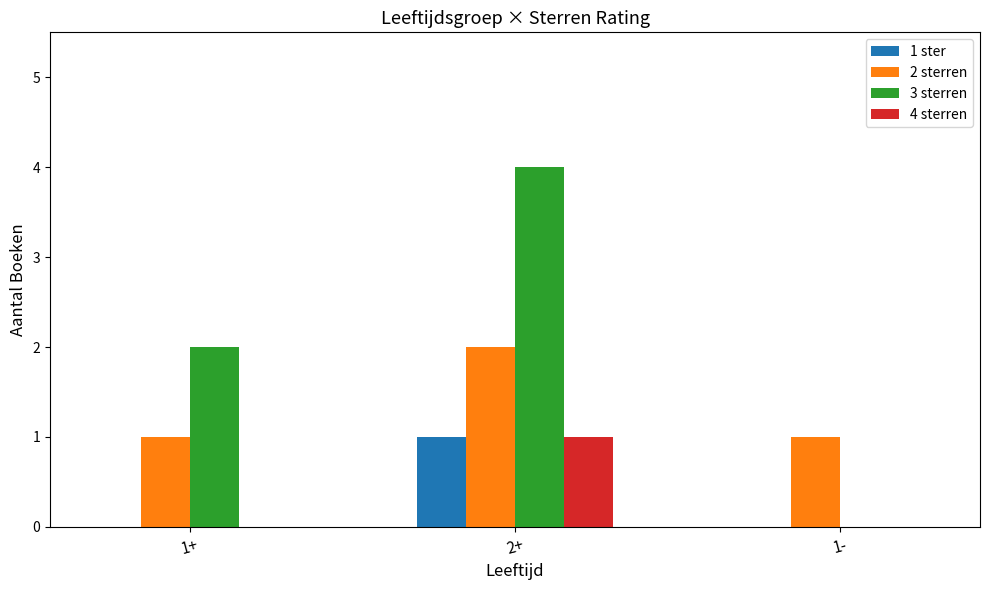

Is the value of 4 sterren at 1- greater than the value of 3 sterren at 2+?

No